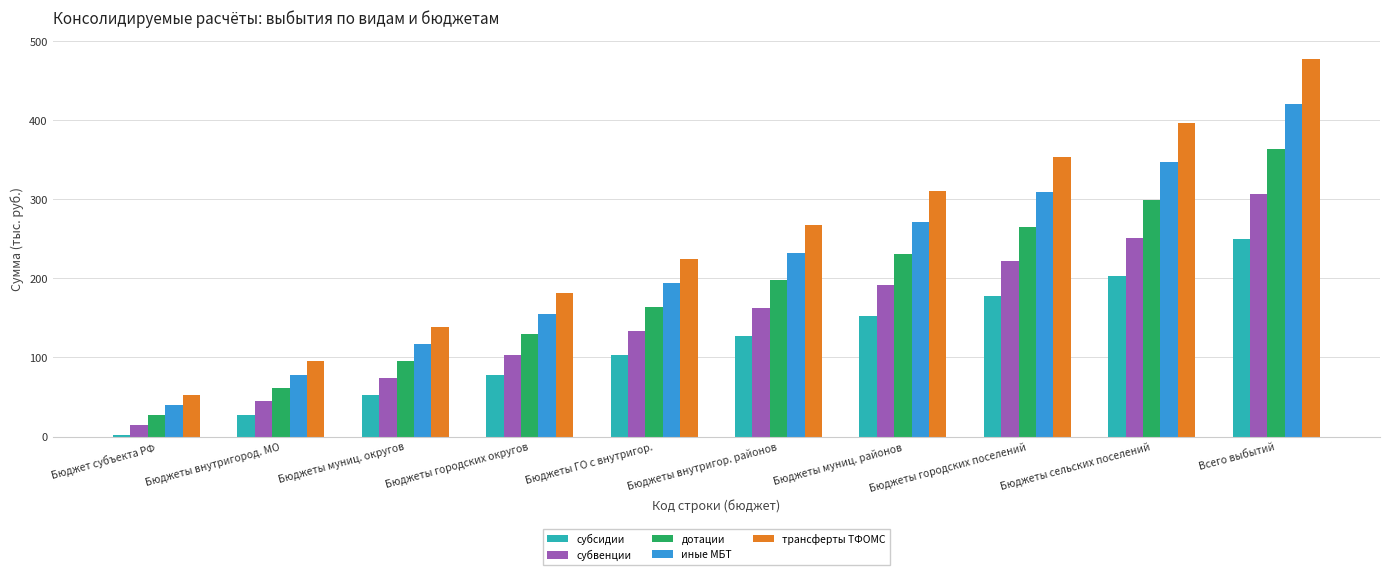

What is the approximate value of иные МБТ at Бюджеты сельских поселений?

347.9